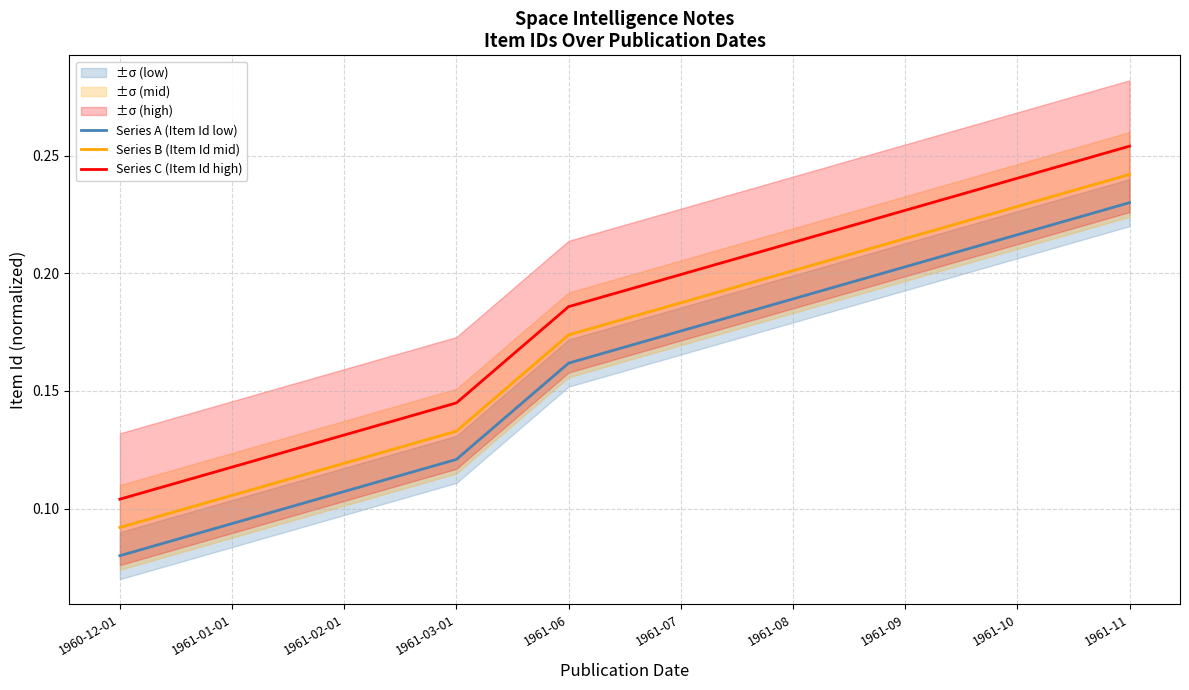

What is the value of the Series C (Item Id high) point at the 7th from the left?

0.2